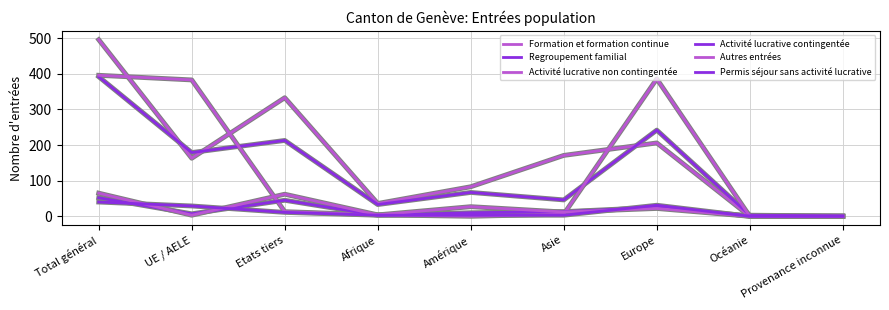

At which category does Regroupement familial reach its first local peak?

Etats tiers